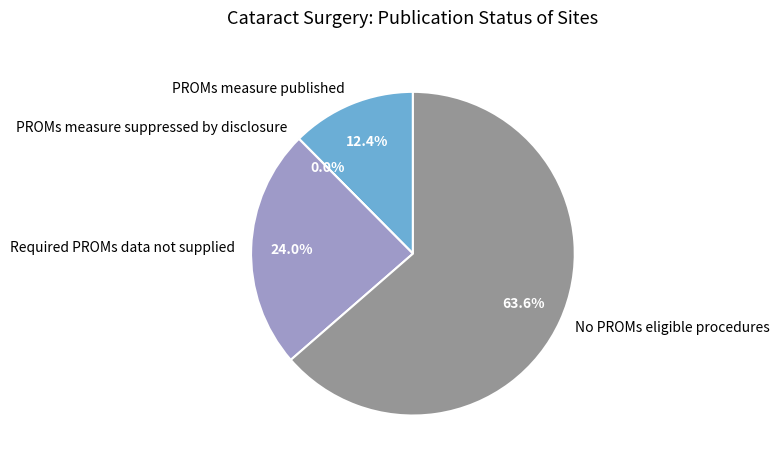

Is No PROMs eligible procedures the majority of the pie?

Yes